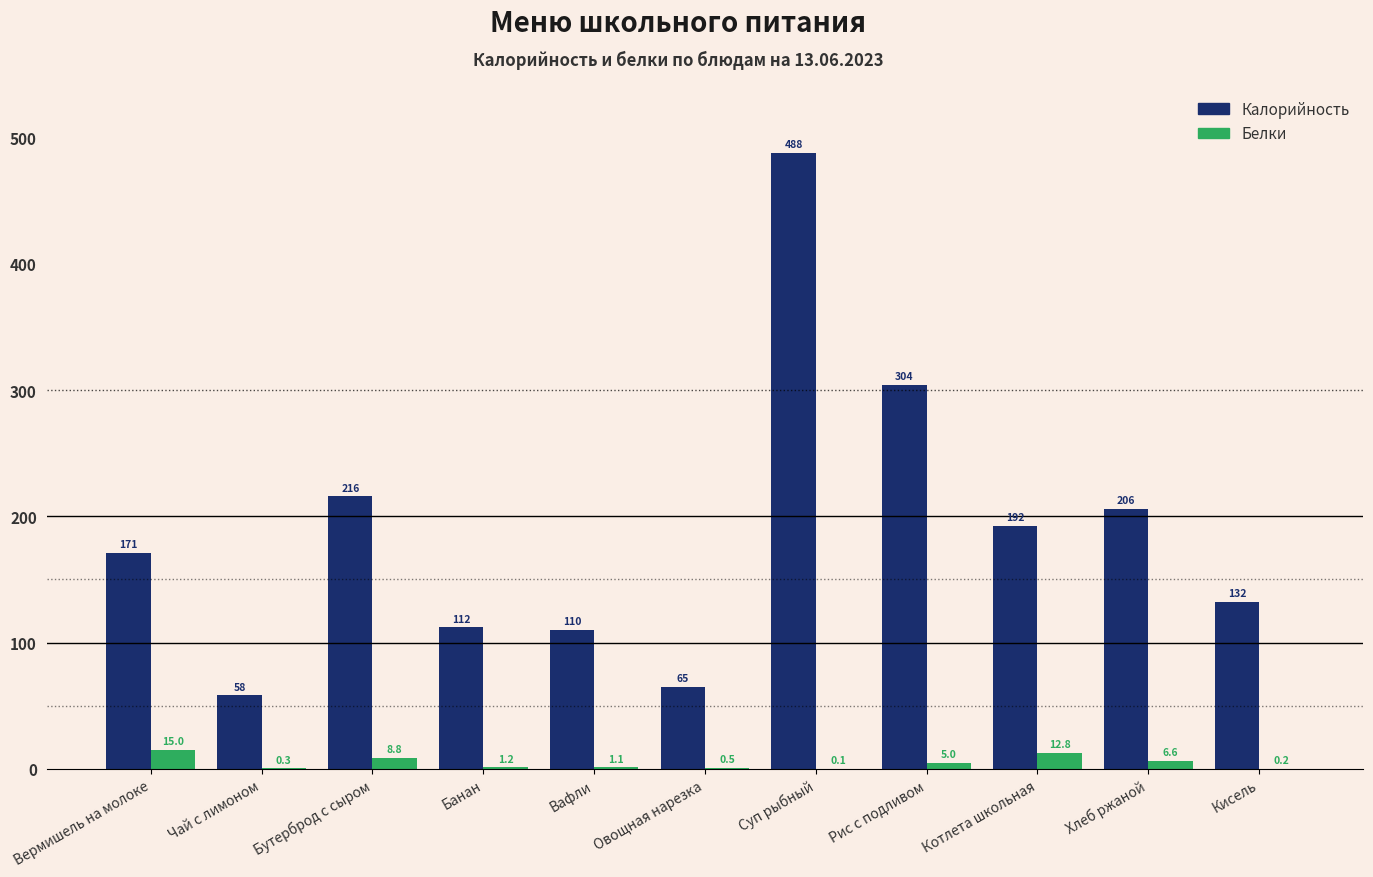

How many distinct data groups are displayed?

2